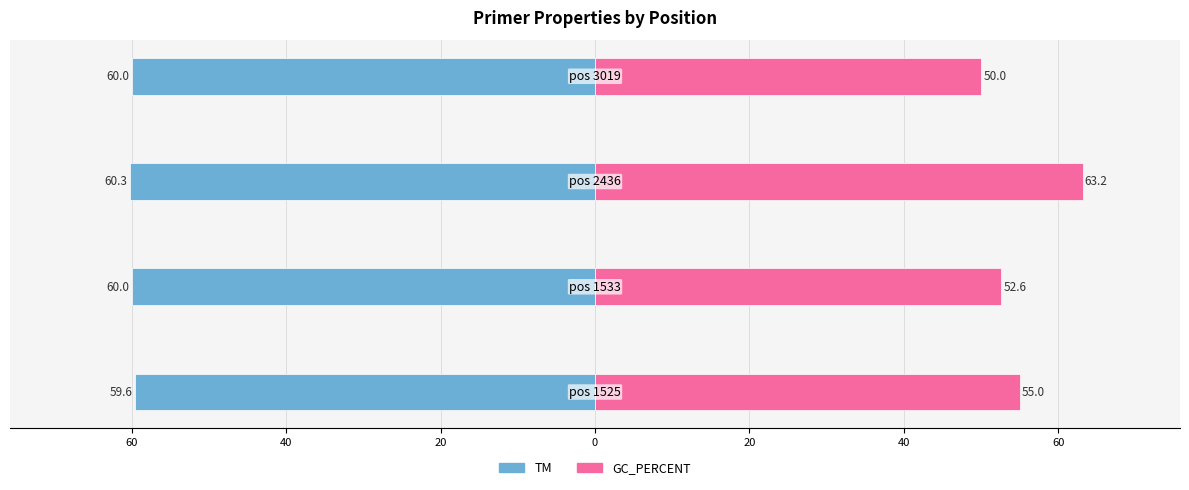

What is the difference between the maximum and second lowest values in the GC_PERCENT series?

10.5